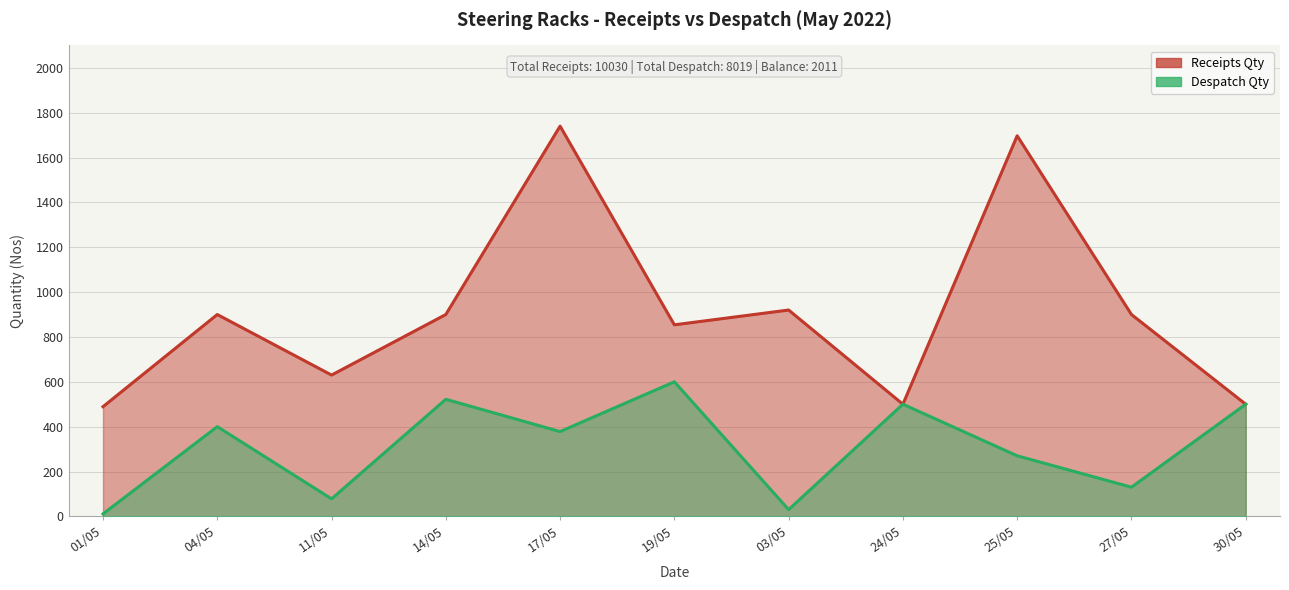

Which category has the lowest value in the Receipts Qty series?

01/05